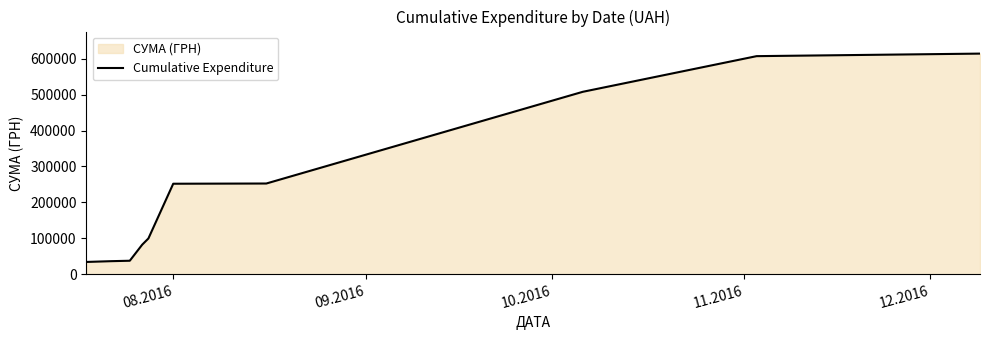

What is the difference between the maximum and minimum values?

580500.2